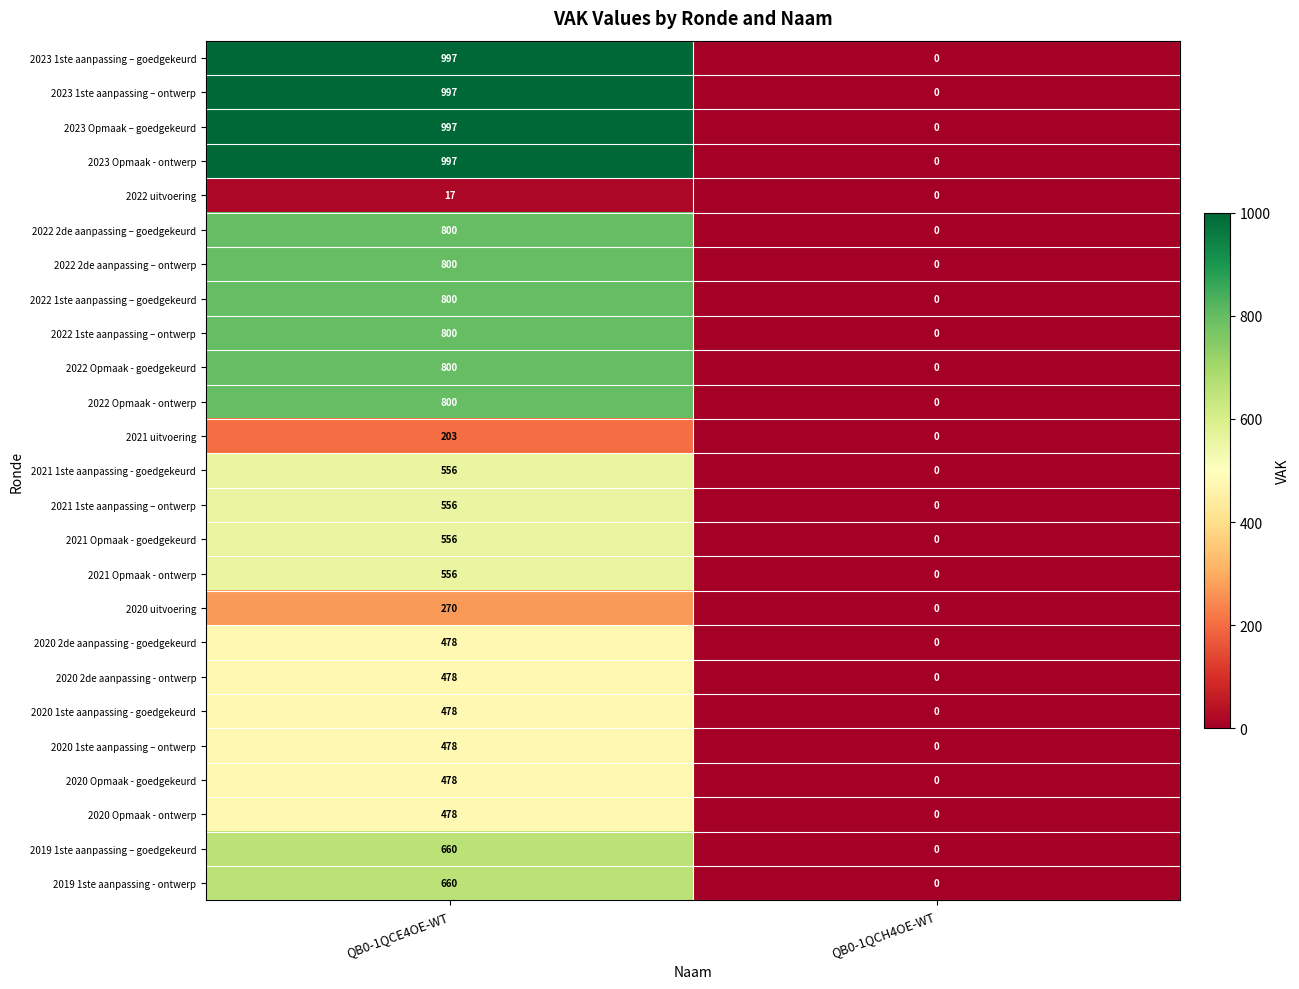

The 2022 1ste aanpassing – goedgekeurd series shows 309 at QB0-1QCH4OE-WT. True or false?

False